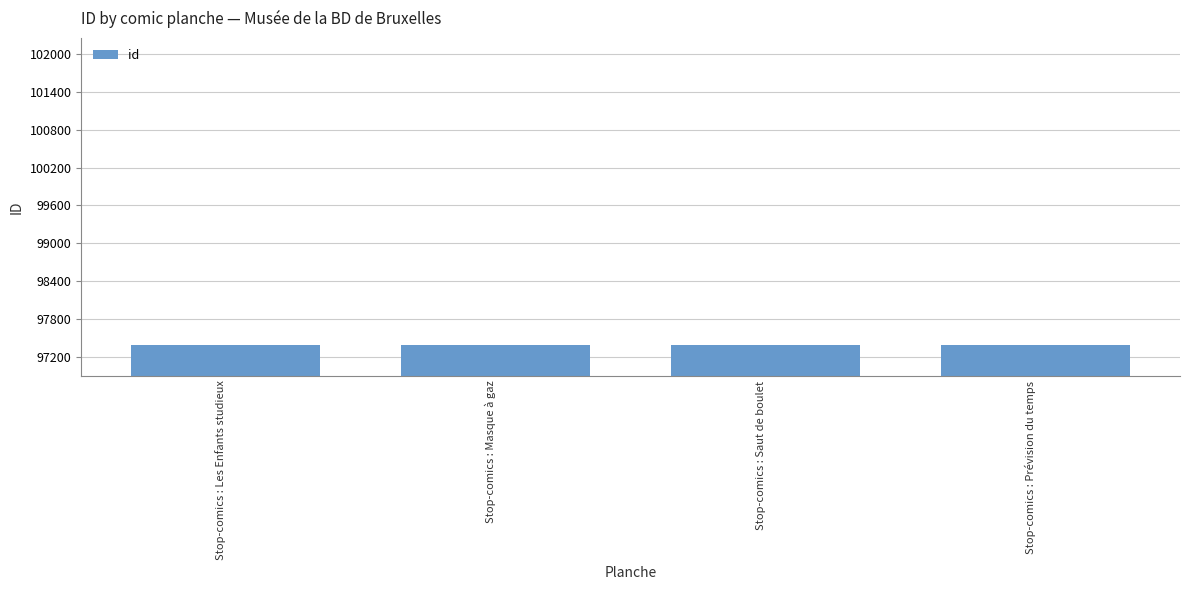

Is it true that the value at Stop-comics : Masque à gaz is 40852?

False